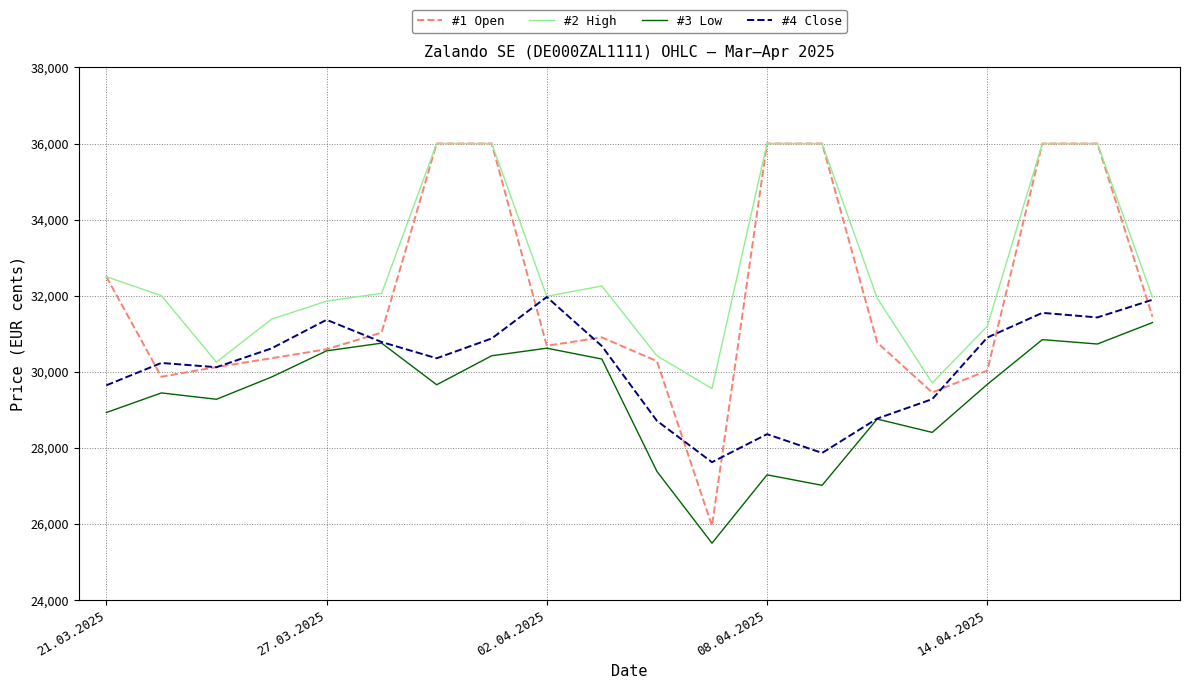

Which series has the widest spread of values?

#1 Open